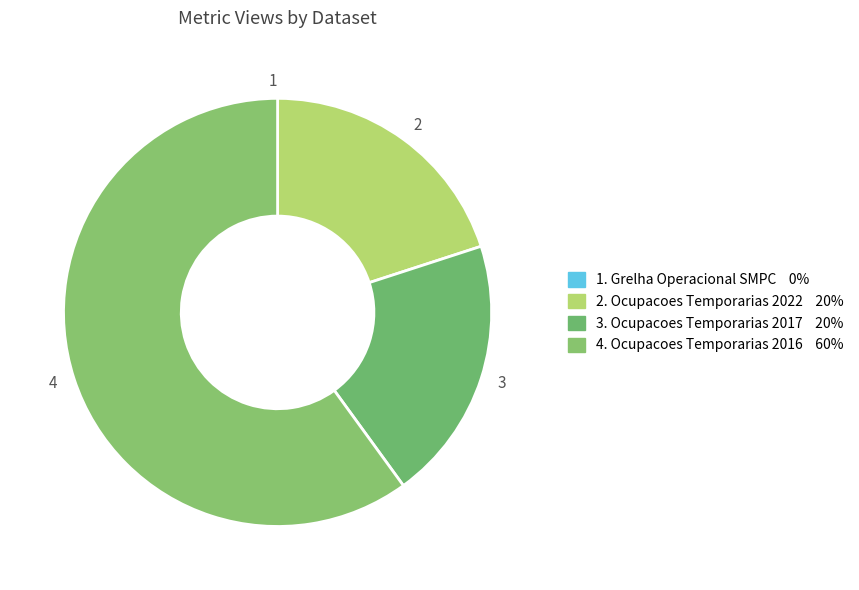

To the nearest percent, what is the average slice percentage?

25%